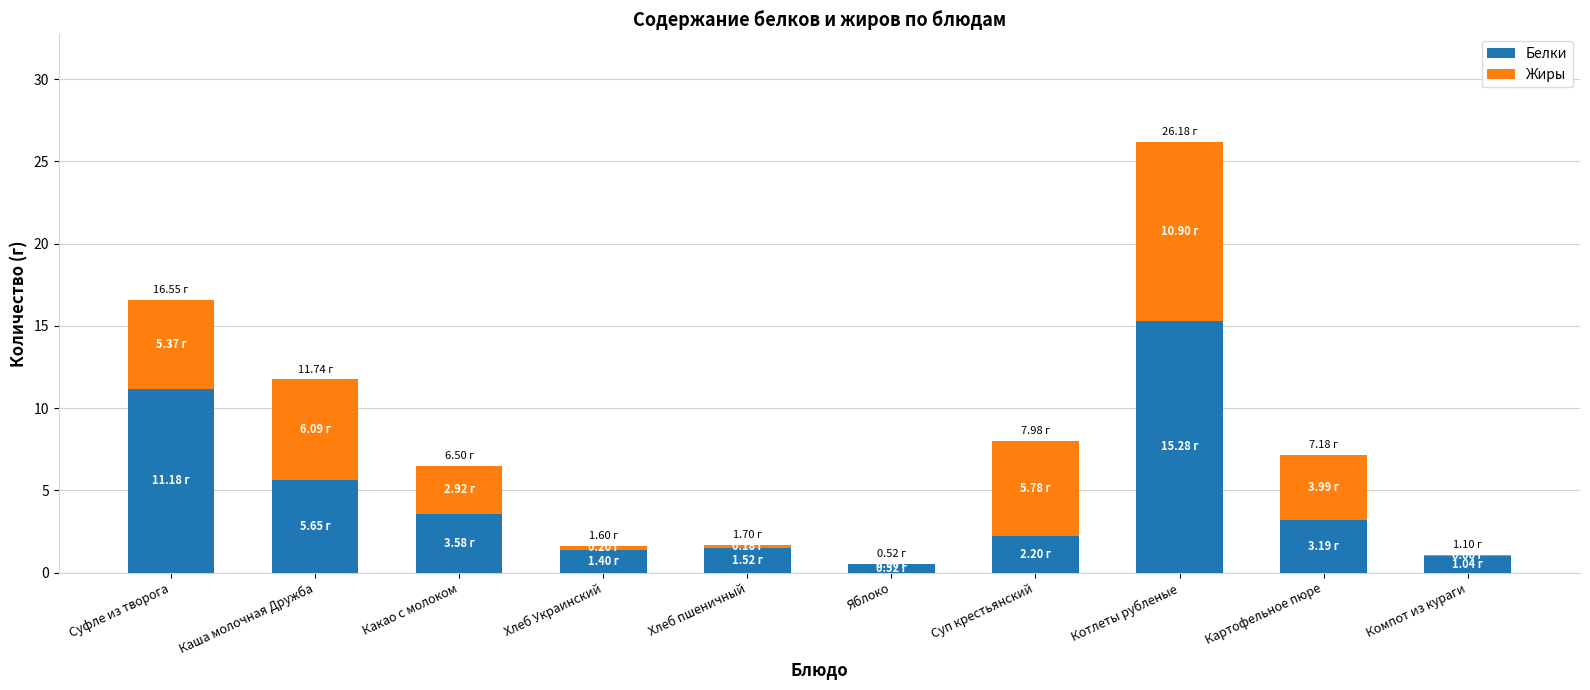

What are all the series names shown in the legend?

Белки, Жиры